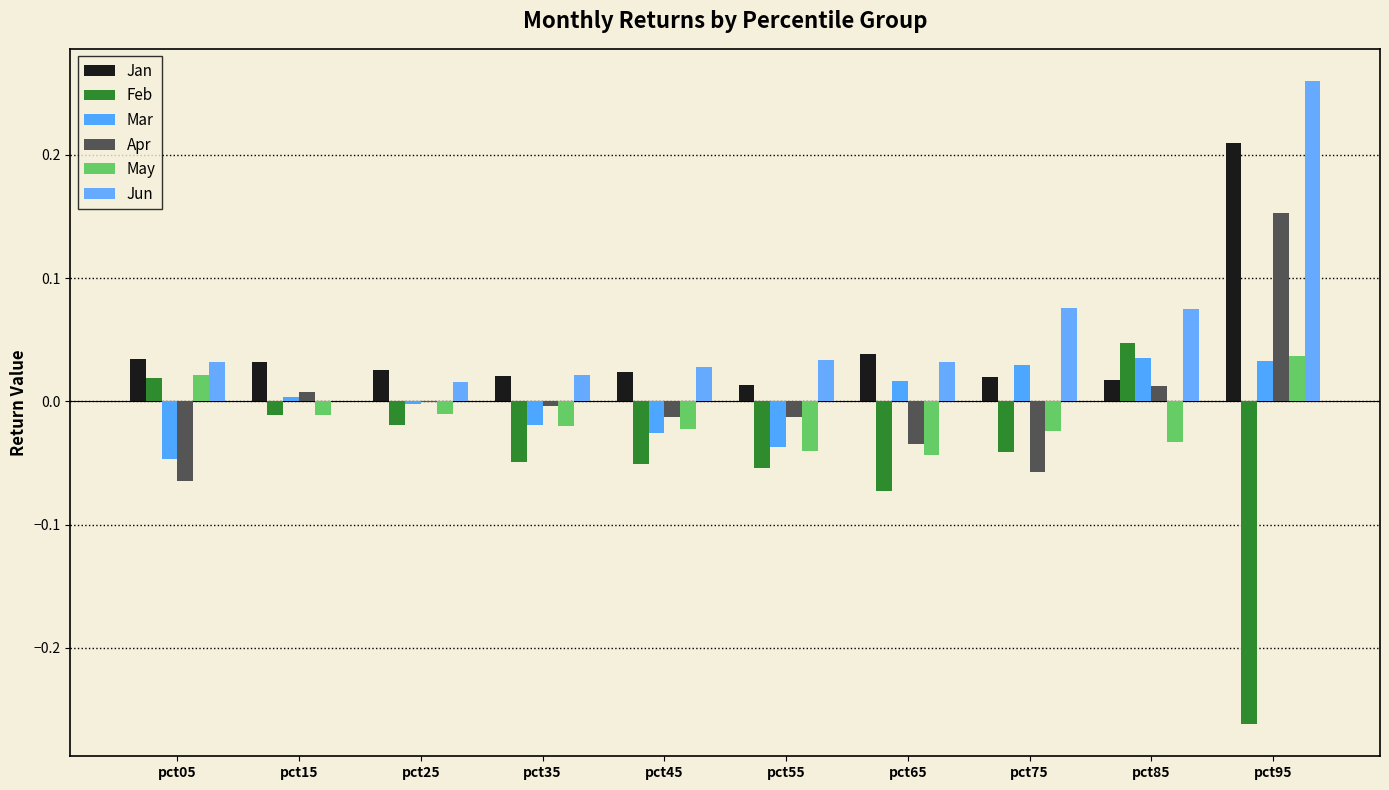

Count the number of categories in the chart.

10